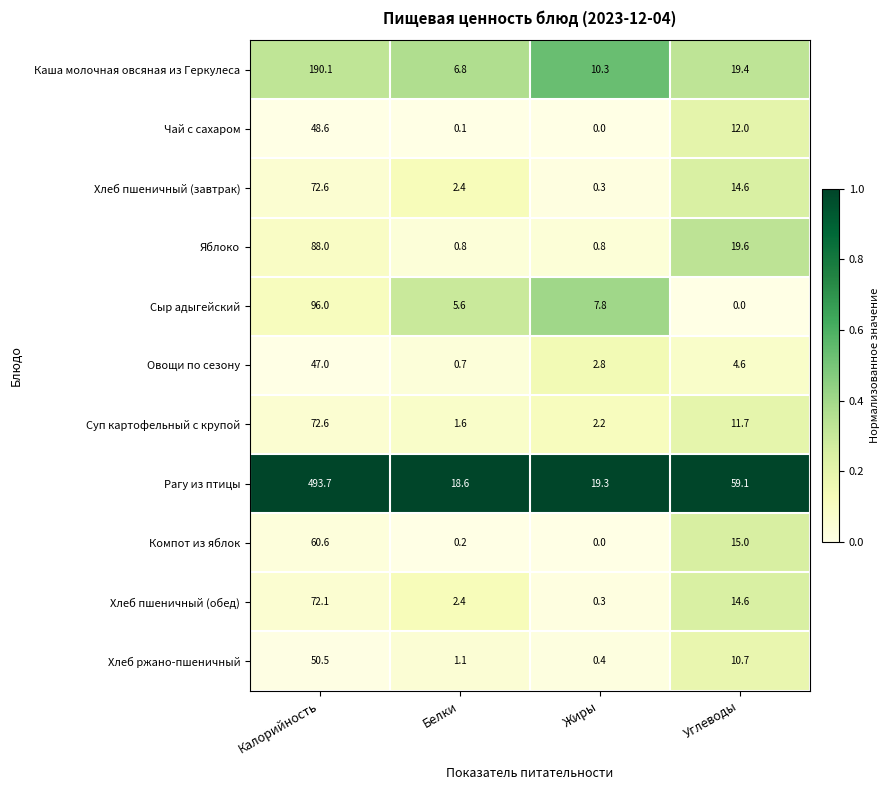

The value of Яблоко at Жиры is 0.8. True or false?

True